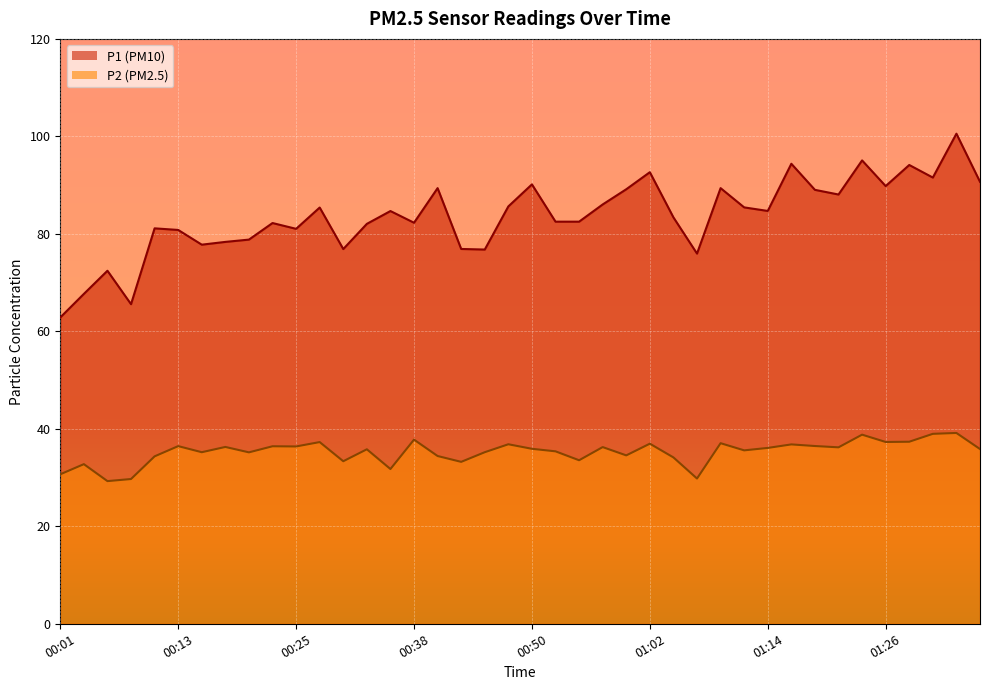

How many data points in P1 are less than 84?

20